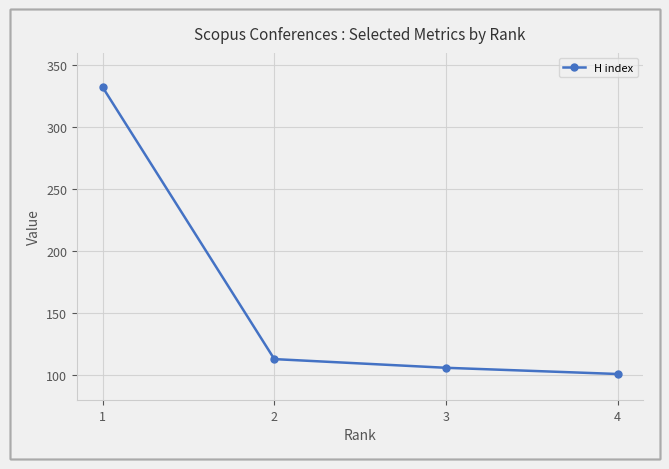

What is the difference between the maximum and minimum values?

231